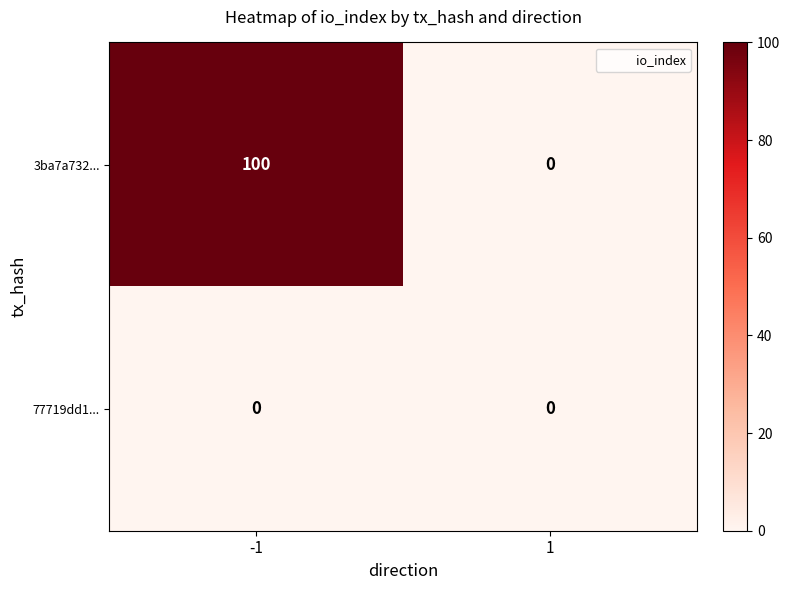

What is the average value of the 3ba7a732... series?

50